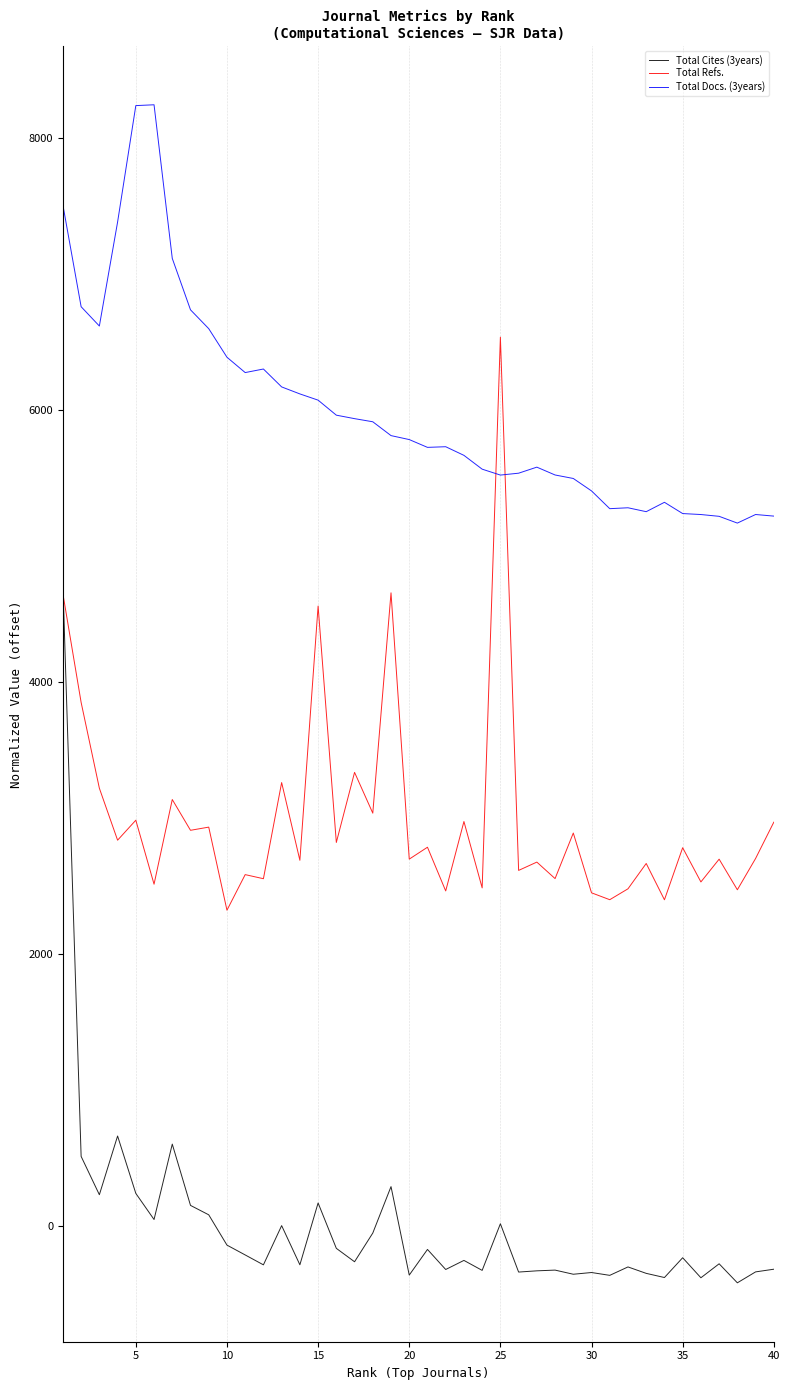

What is the lowest value of the Total Docs. (3years) series?

5166.0